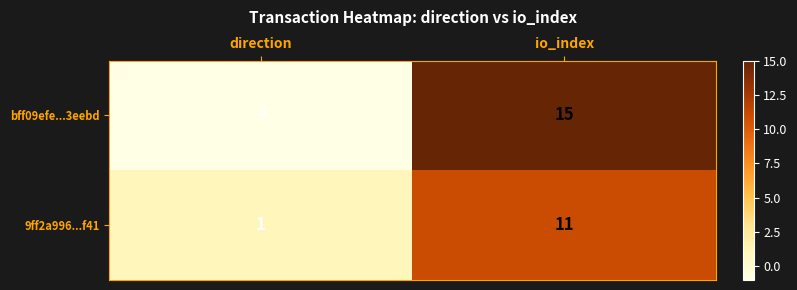

List the series in order of their peak value, lowest first.

9ff2a996...f41, bff09efe...3eebd